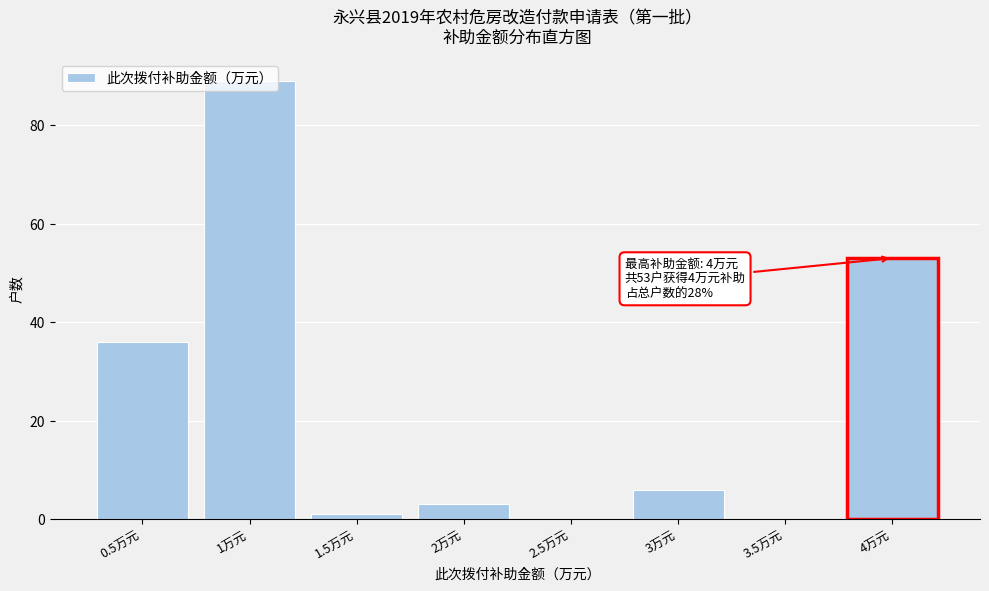

What is the change in value from 2万元 to 3.5万元?

-3